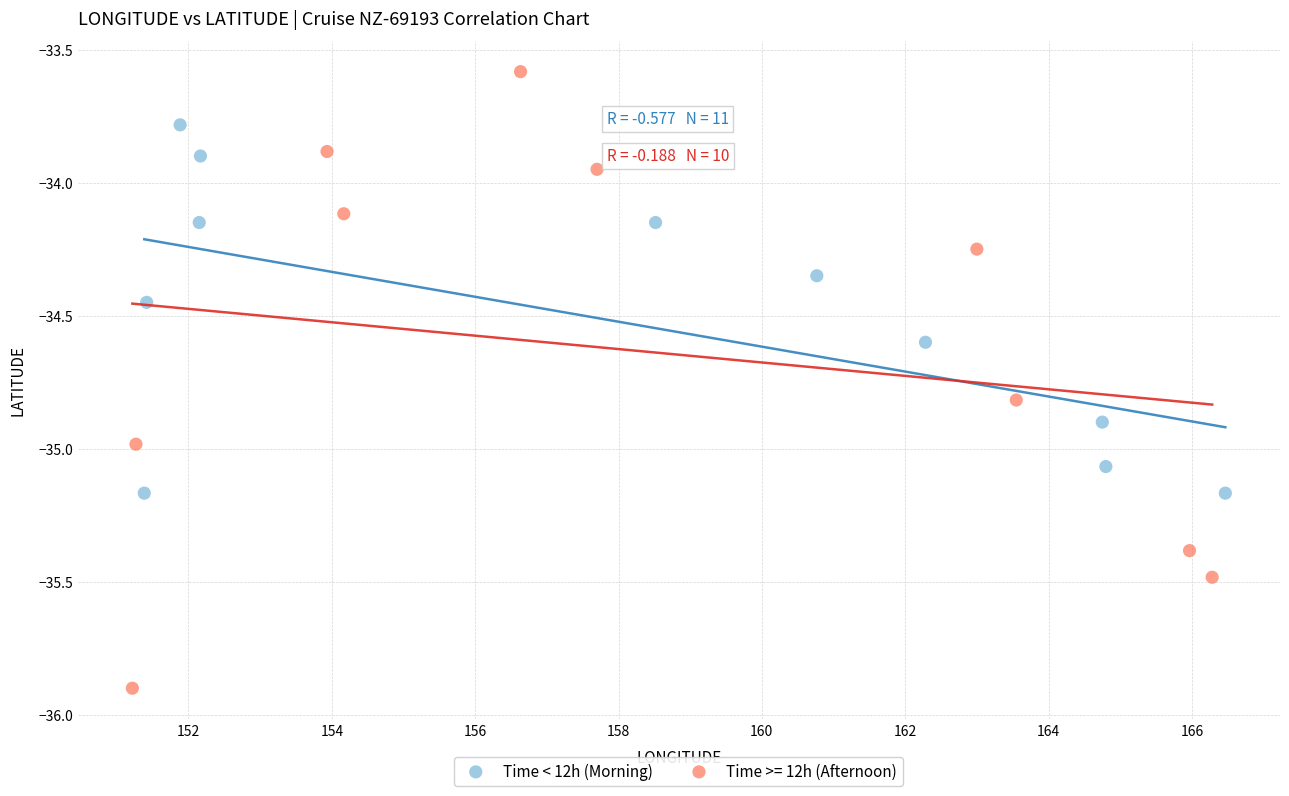

Which series contains the lowest Y value?

Time >= 12h (Afternoon)